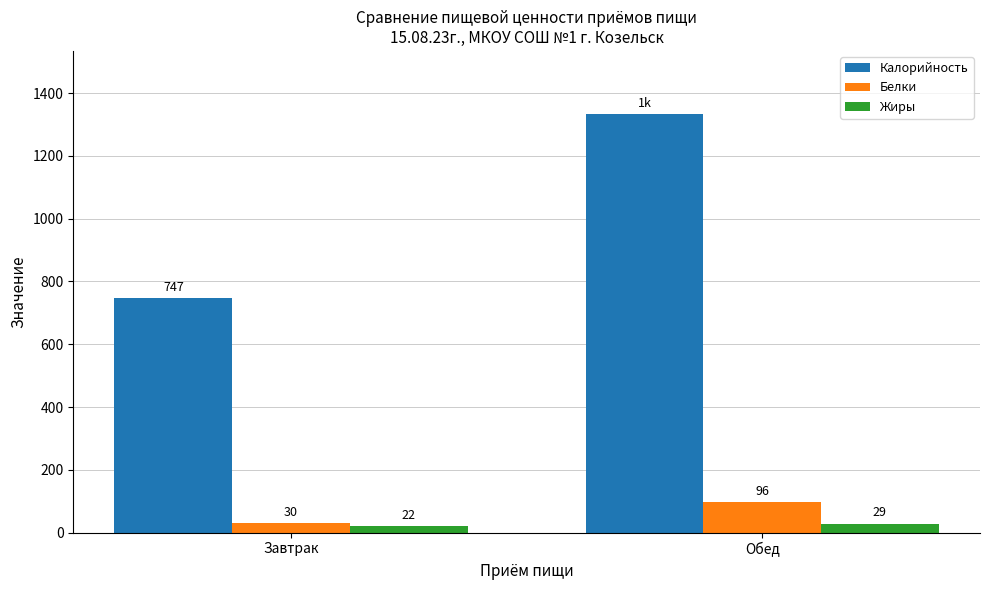

What is the difference between the Белки values at Завтрак and Обед?

66